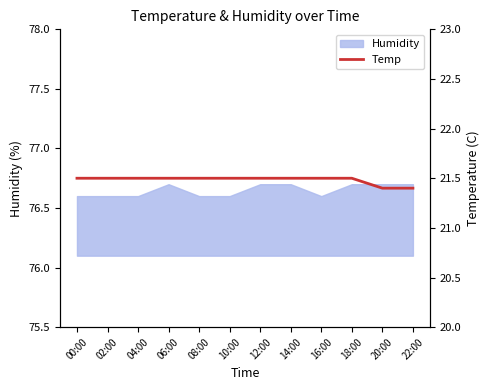

What value does the data have at 22:00?

21.4